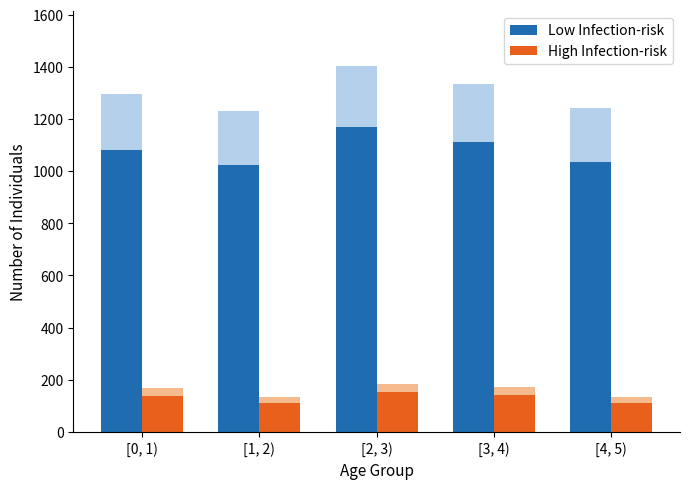

Reading right to left, what are all the values shown in this chart?

Low Infection-risk: 1036	1112	1170	1025	1080
High Infection-risk: 112	143	154	110	139